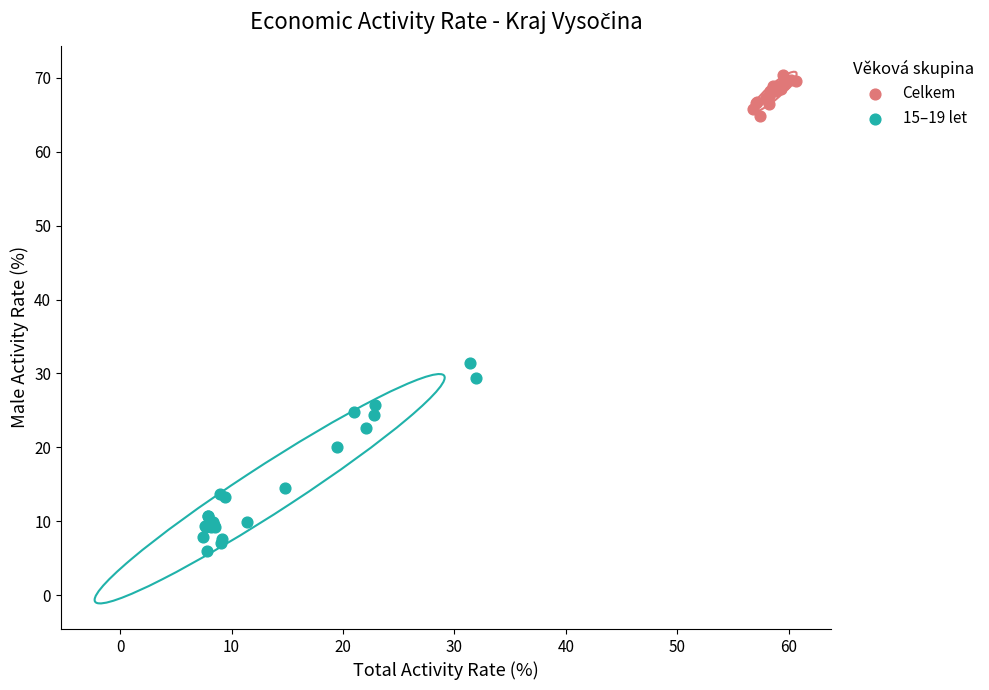

Which series reaches the minimum Y coordinate?

15–19 let